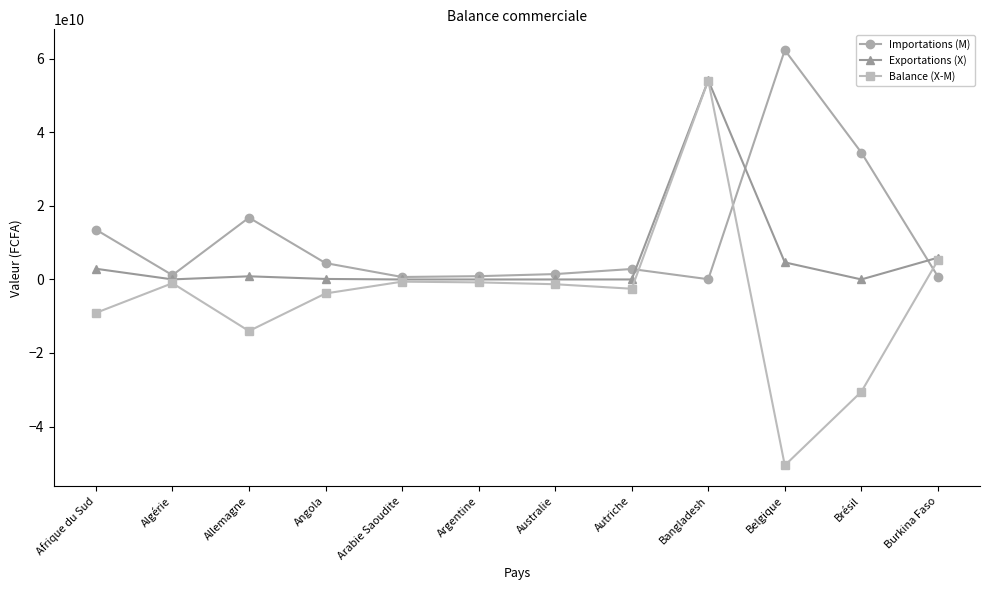

Where is Exportations (X) nearest to the value 27080607796?

Burkina Faso